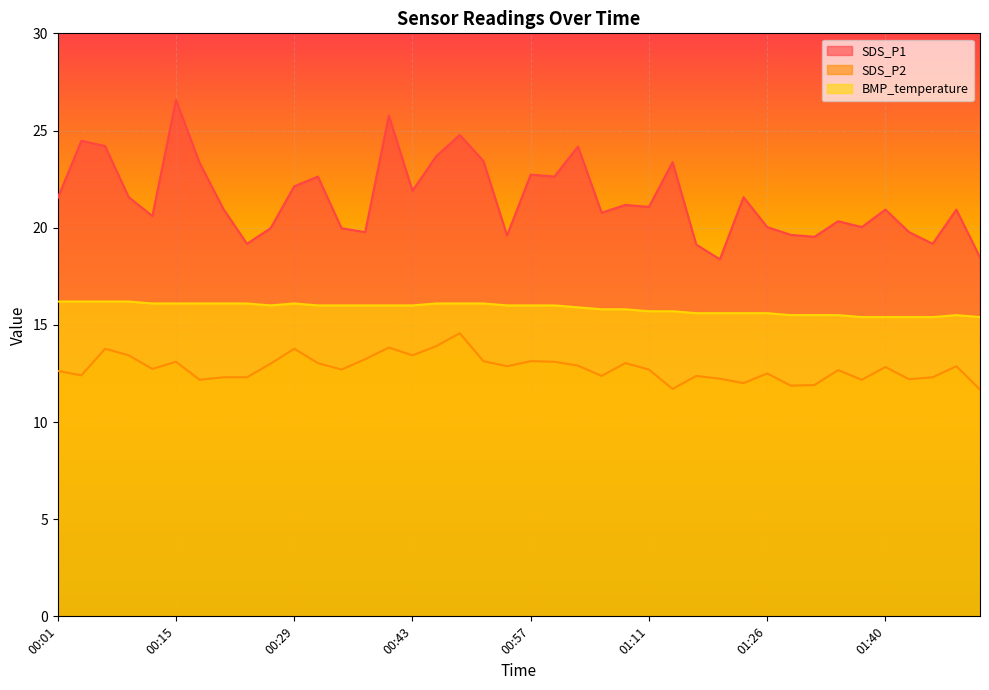

List the series in order of their overall mean, highest first.

SDS_P1, BMP_temperature, SDS_P2